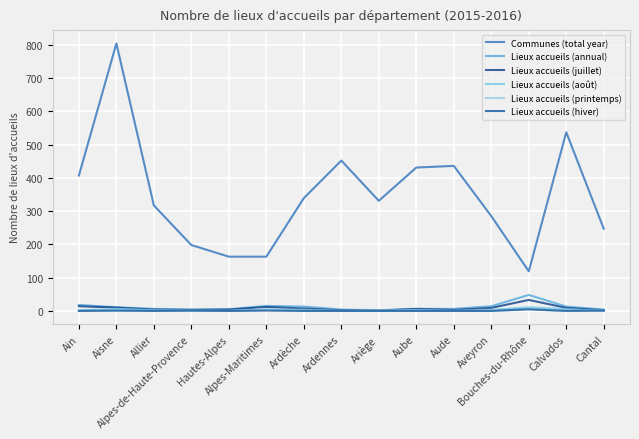

How many lines are shown in the chart?

6